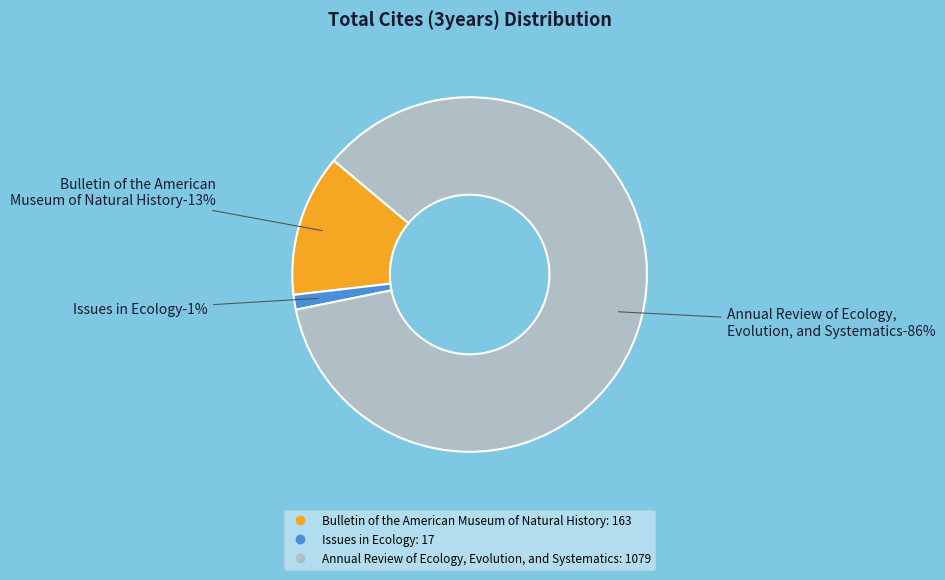

Is it true that Issues in Ecology is 1% of the pie?

True